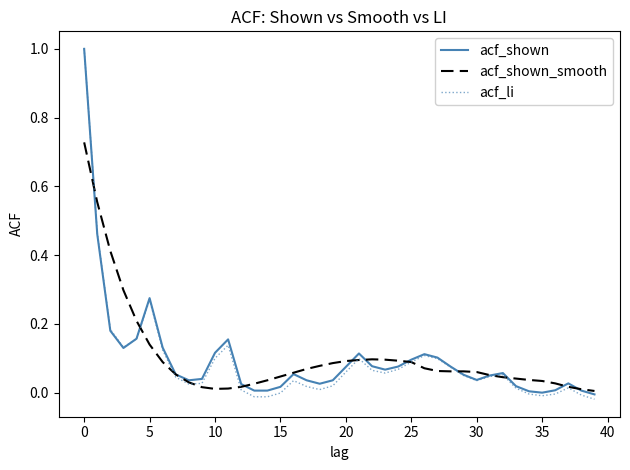

Which series has the widest spread of values?

acf_li